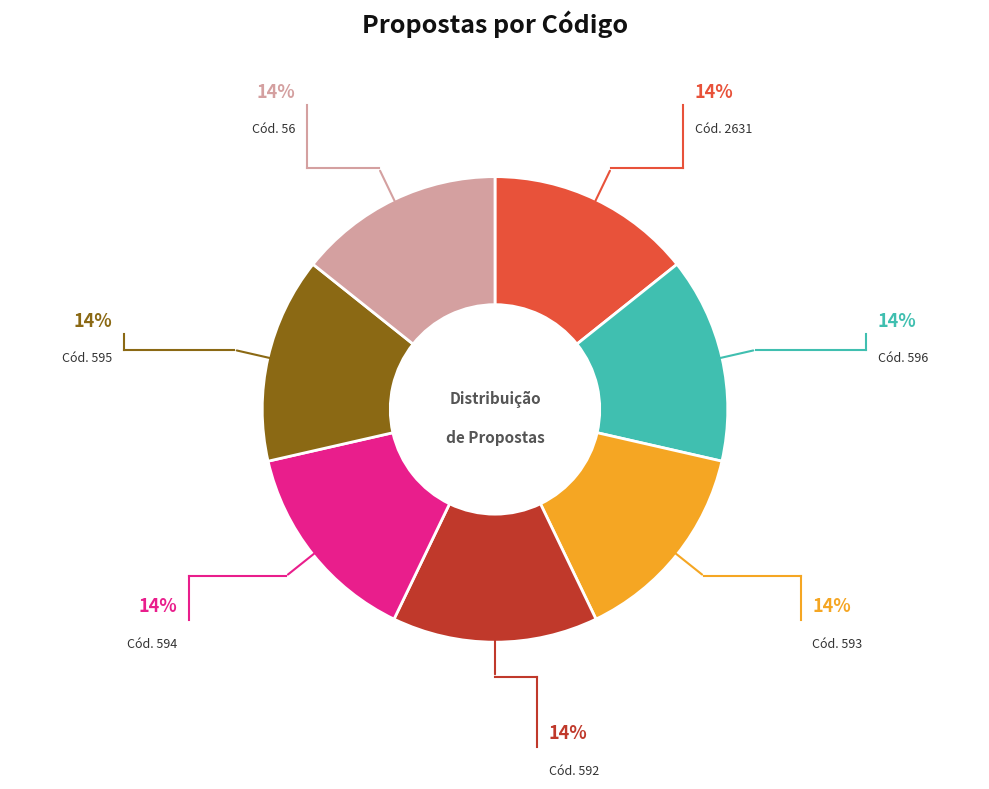

Is there a majority slice in this chart?

No